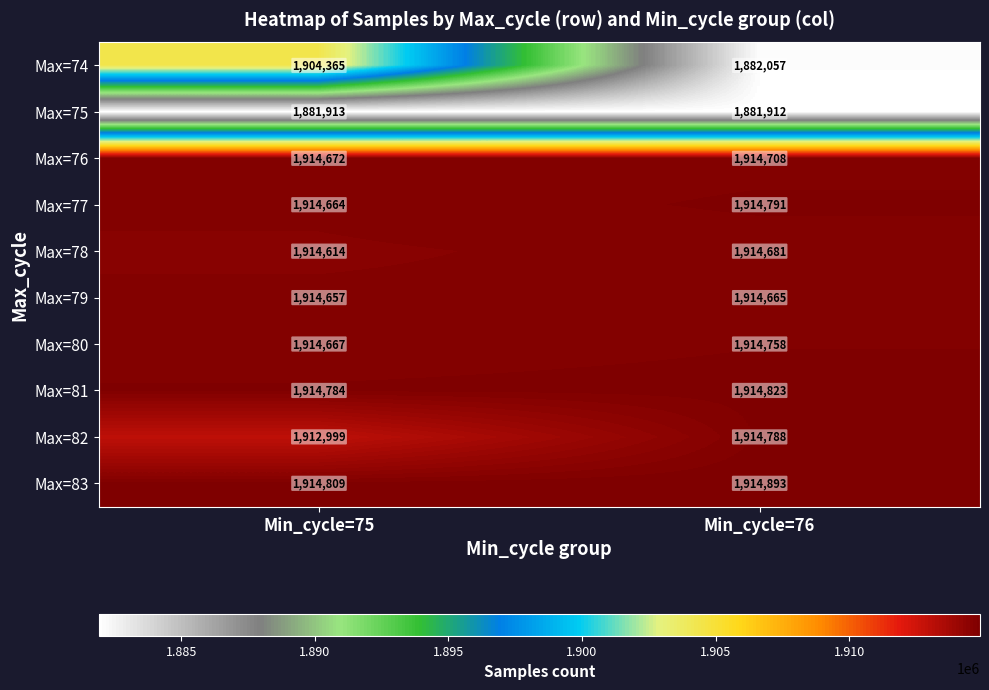

True or false: Max=81 has a value of 628222 at Min_cycle=76.

False